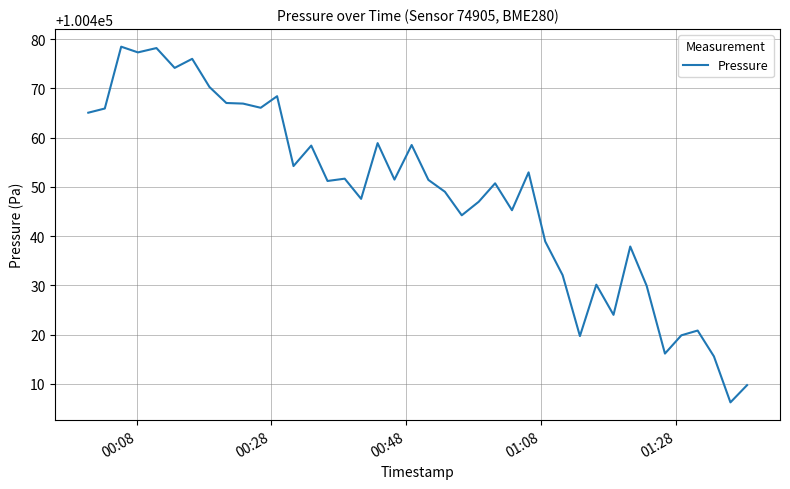

What is the maximum value shown in the chart?

100478.5